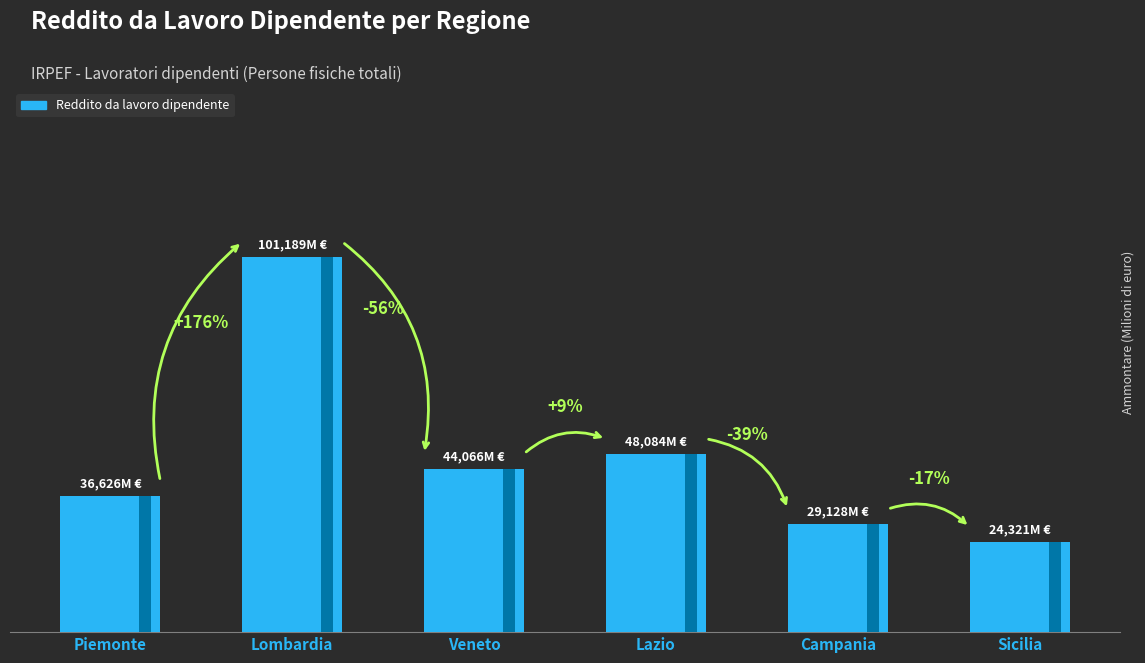

Reading left to right, transcribe all the data shown in this chart.

Piemonte=36625.9	Lombardia=101188.6	Veneto=44065.8	Lazio=48083.6	Campania=29128.2	Sicilia=24320.5